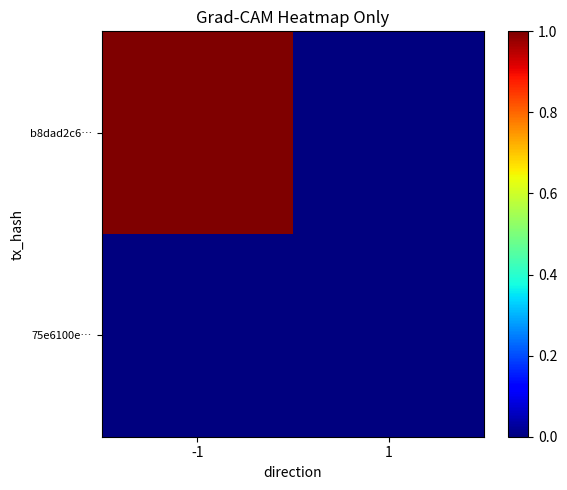

Between -1 and 1, which is larger?

-1